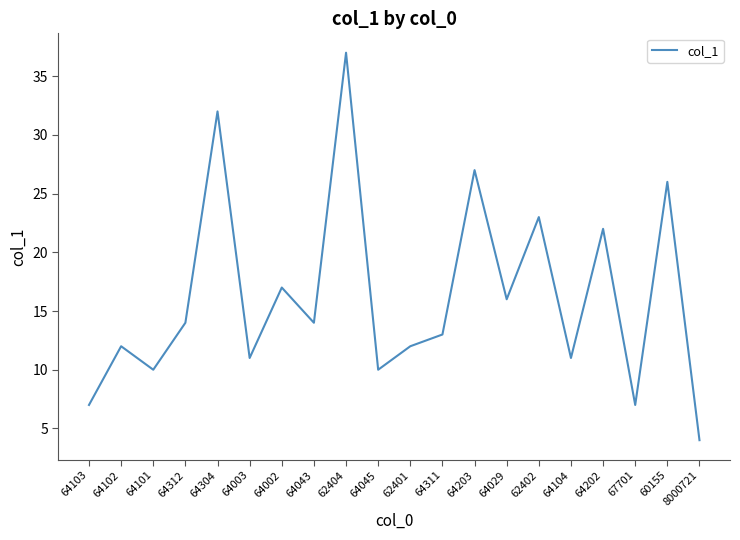

Read the value at 64101, to the nearest 5.

10